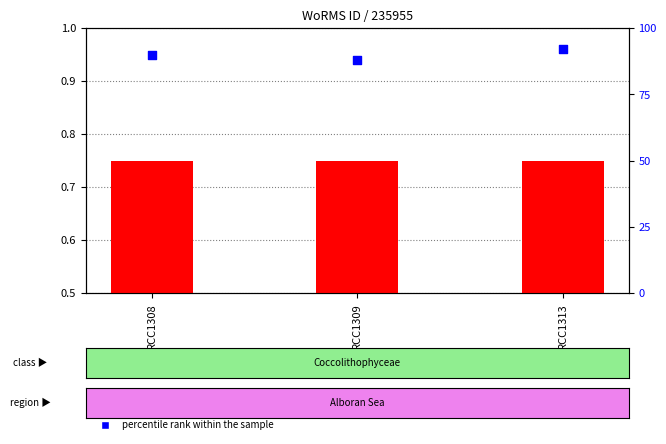

What are all the series names shown in the legend?

WoRMS ID (normalized), percentile rank within the sample